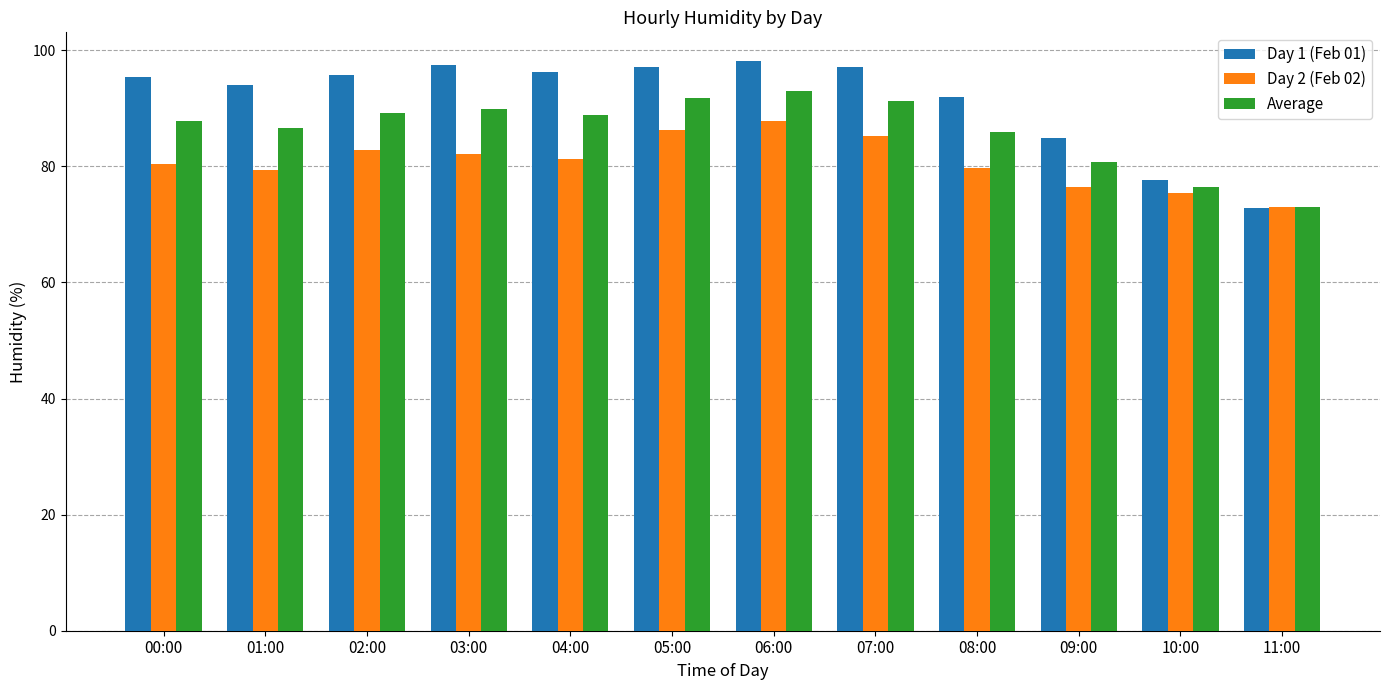

Rank the series at 06:00 from highest to lowest value.

Day 1 (Feb 01), Average, Day 2 (Feb 02)